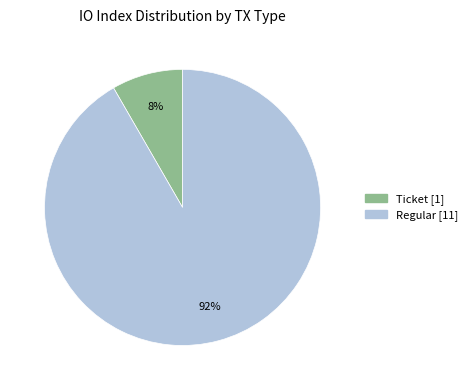

Does any single category account for the majority?

Yes